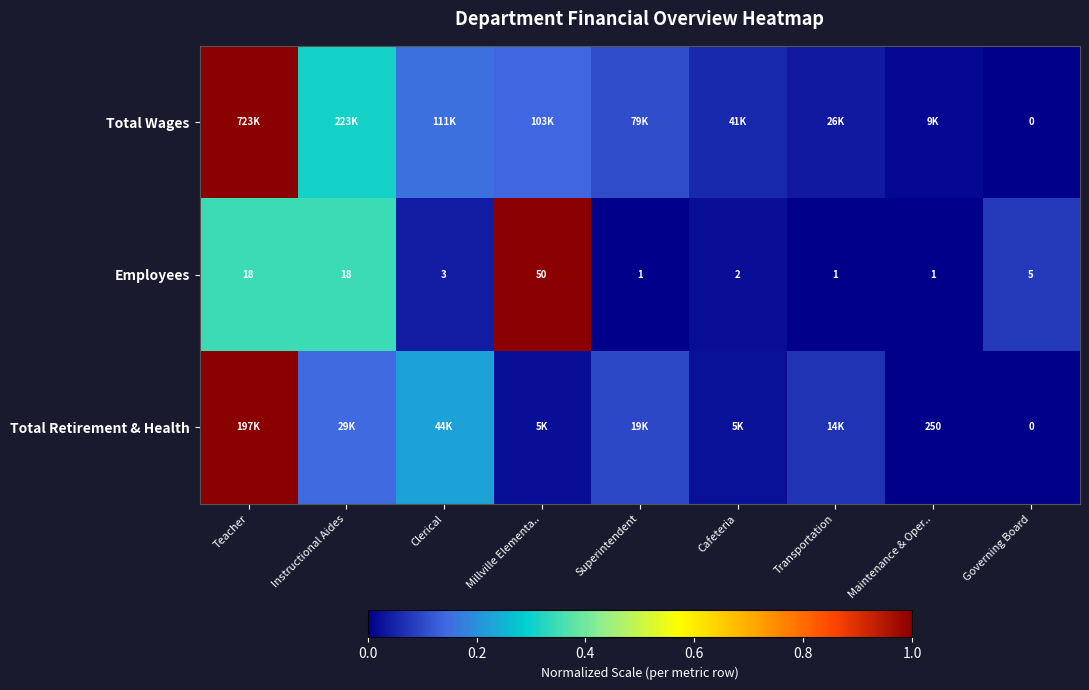

At which label does Employees first exceed 3?

Teacher